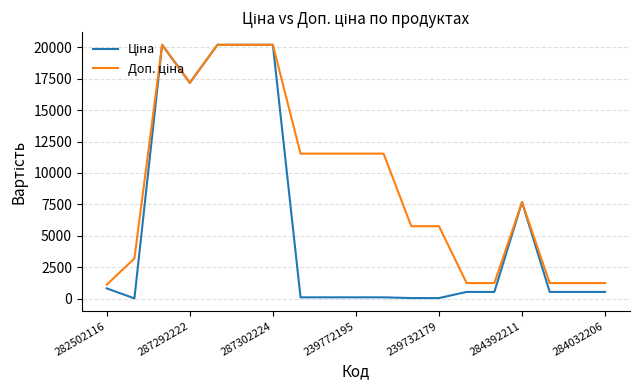

How many distinct data groups are displayed?

2